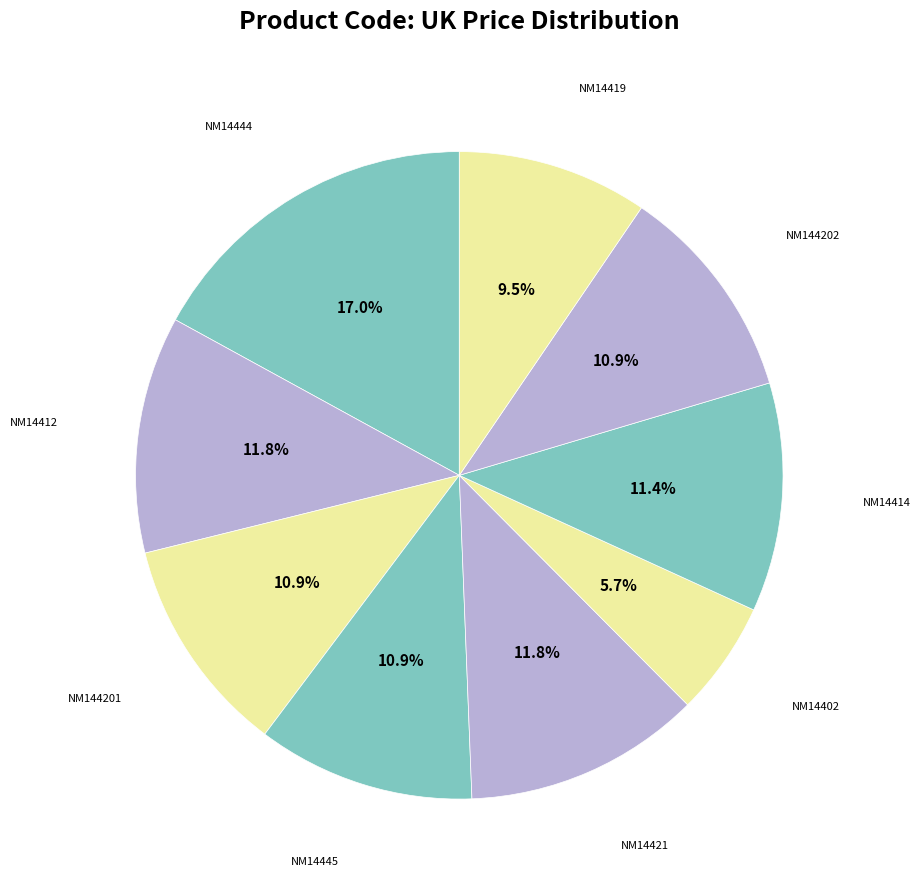

Rank the categories by value from highest to lowest.

NM14444, NM14412, NM14421, NM14414, NM144201, NM14445, NM144202, NM14419, NM14402